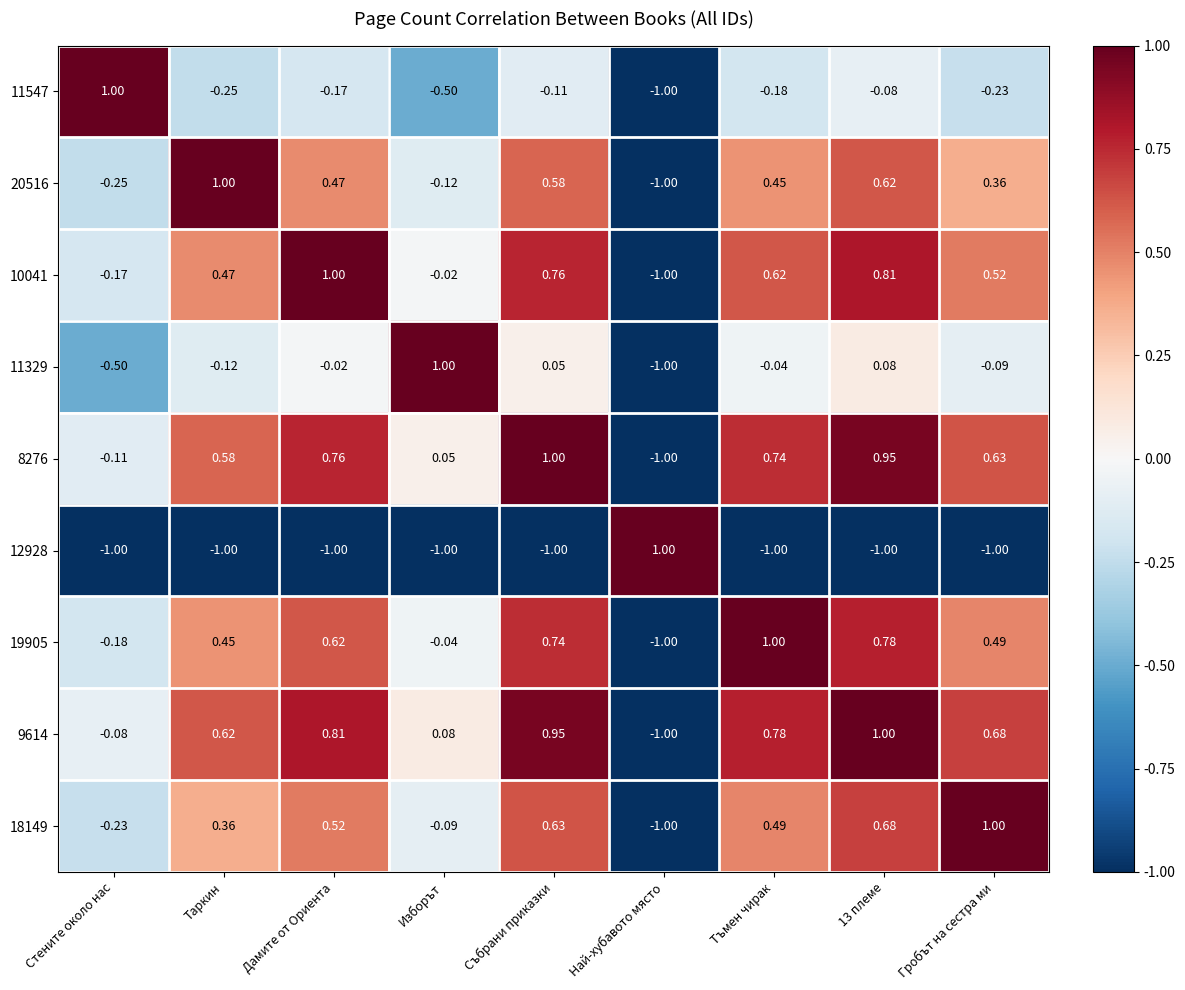

Where is 9614 nearest to the value 0?

Стените около нас